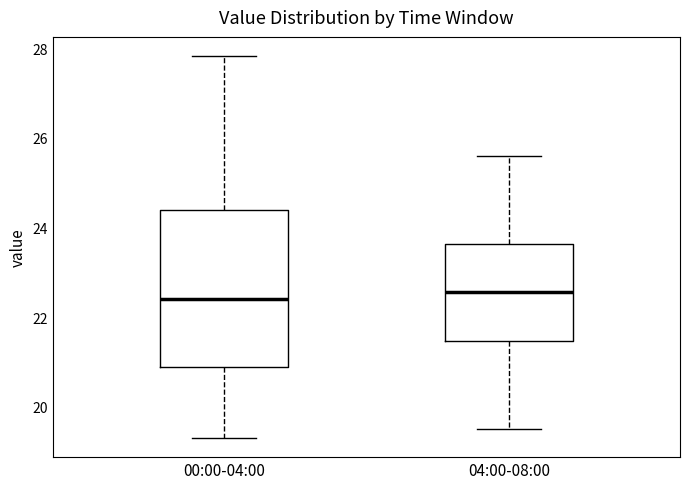

Where is the upper edge of the box for 04:00-08:00 on the y-axis? The values are not printed on the chart, so give them approximately, as read against the axis.

23.6